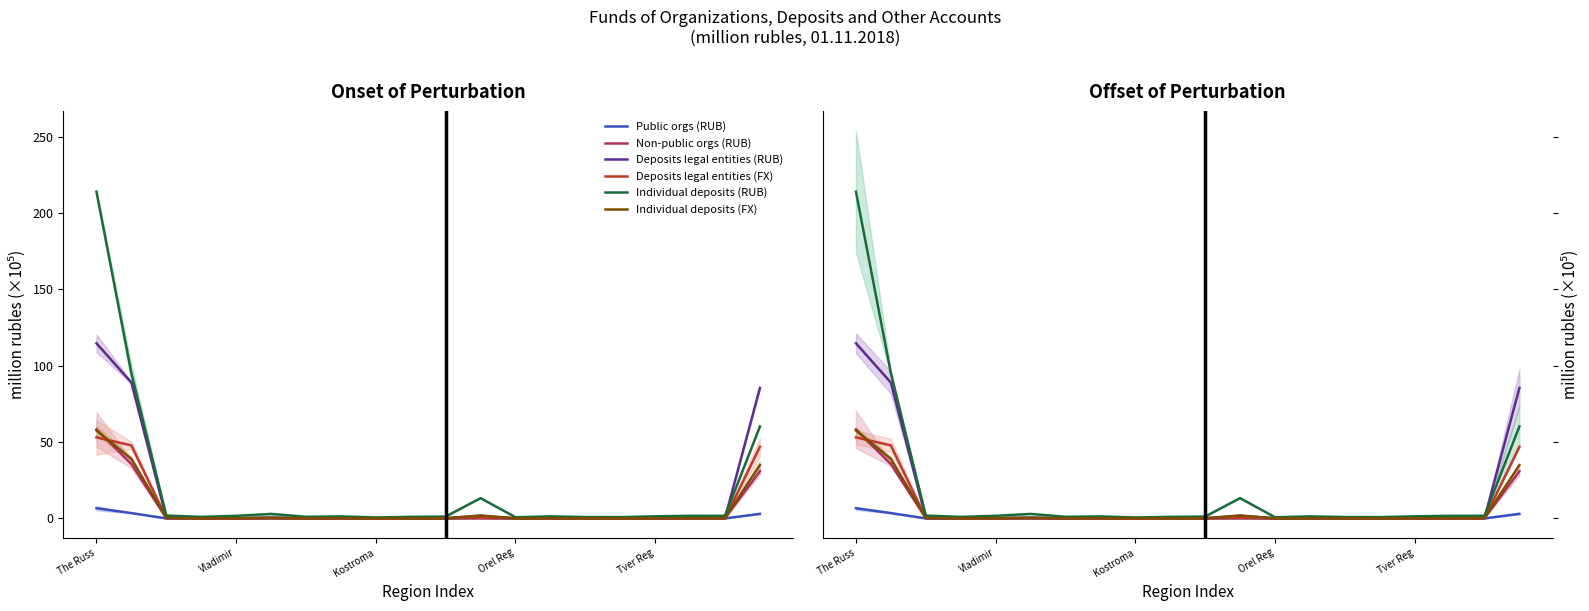

True or false: Non-public orgs (RUB) and Deposits legal entities (RUB) intersect in this chart.

True